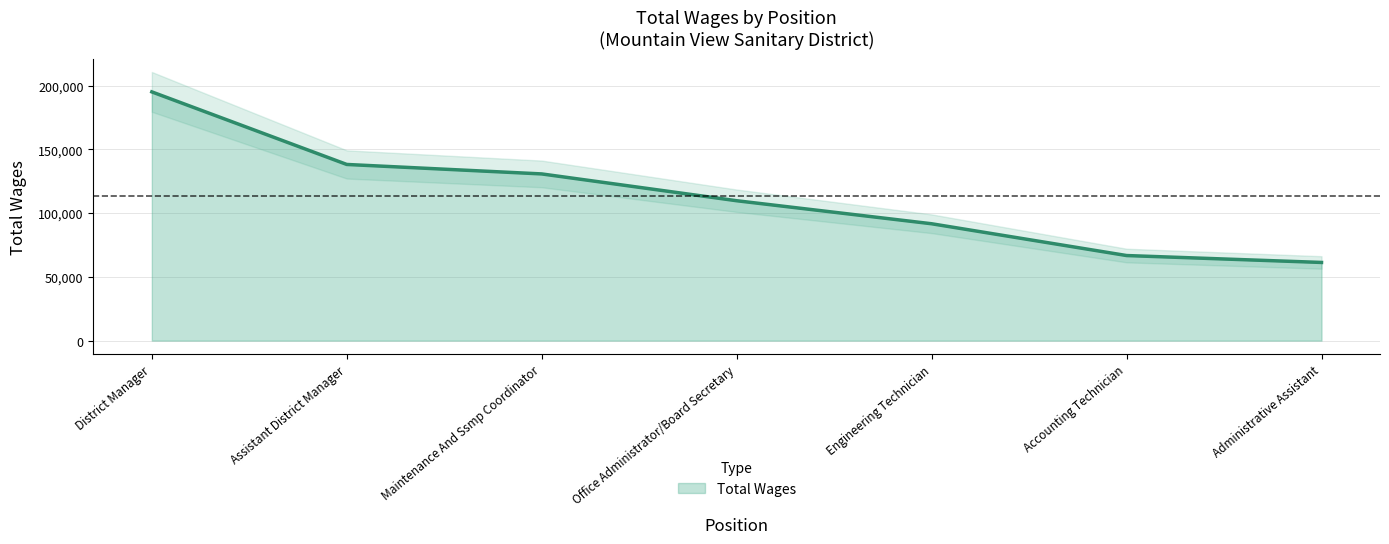

Does the chart display data point markers on the line(s)?

No